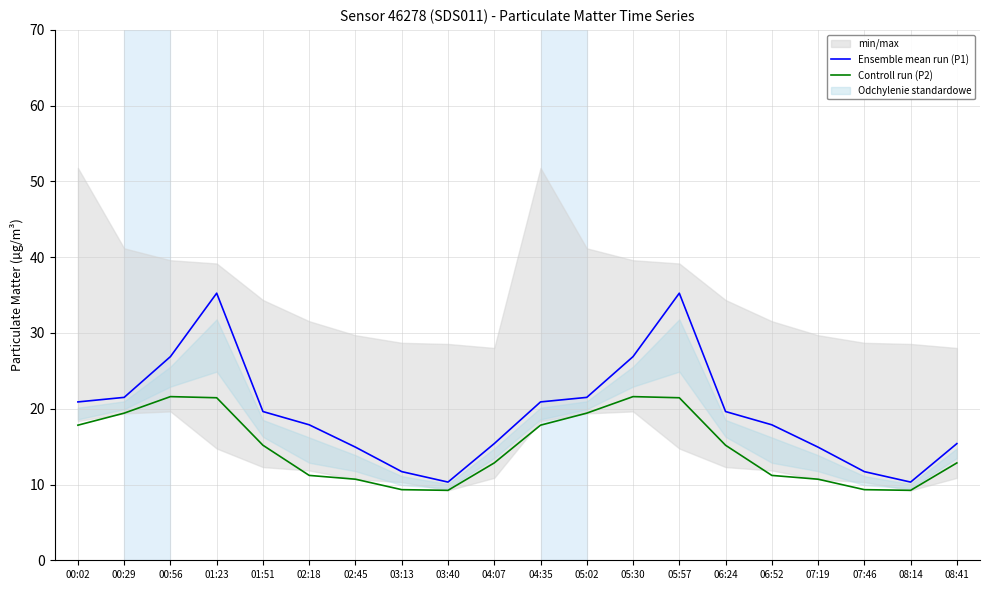

Is the value of Controll run (P2) at 06:24 greater than the value of Ensemble mean run (P1) at 06:52?

No